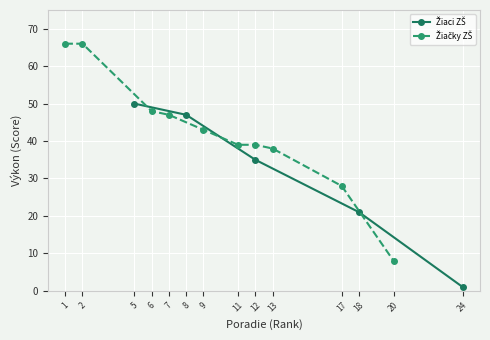

Reading left to right, what are all the values shown in this chart?

50	47	35	21	1